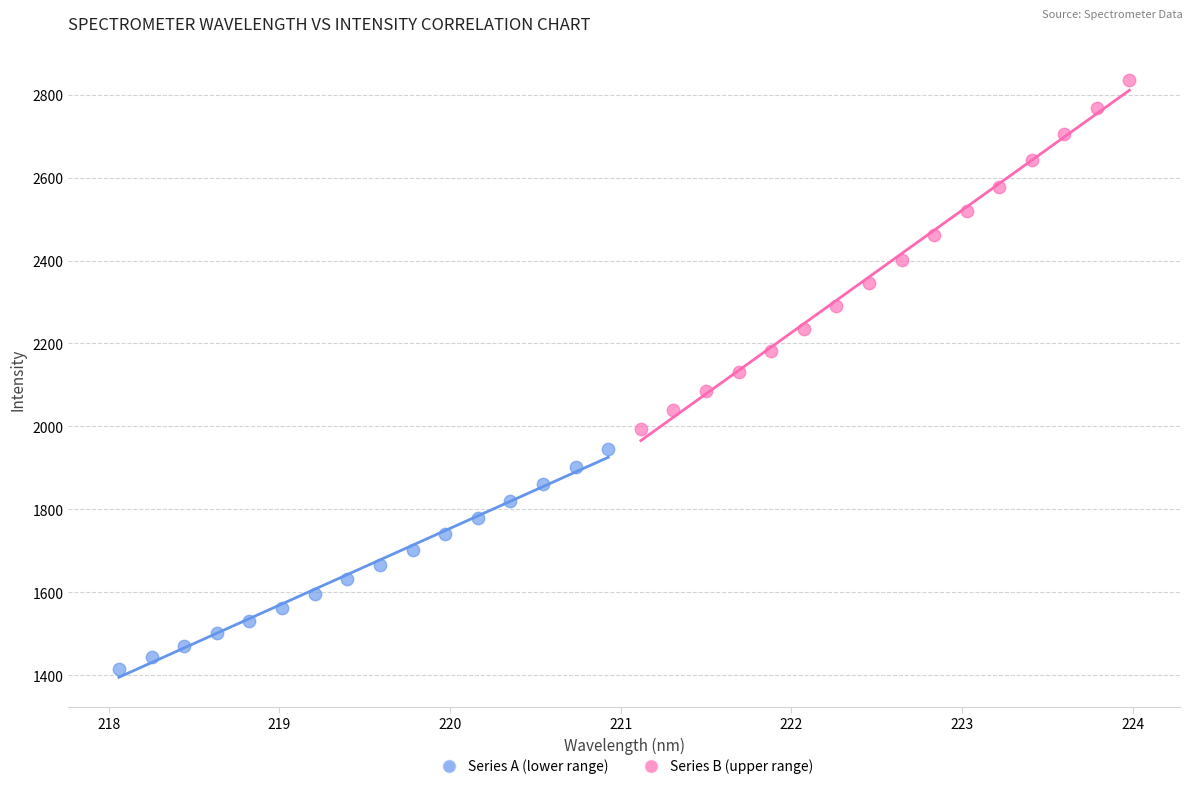

Which series reaches the minimum Y coordinate?

Series A (lower range)